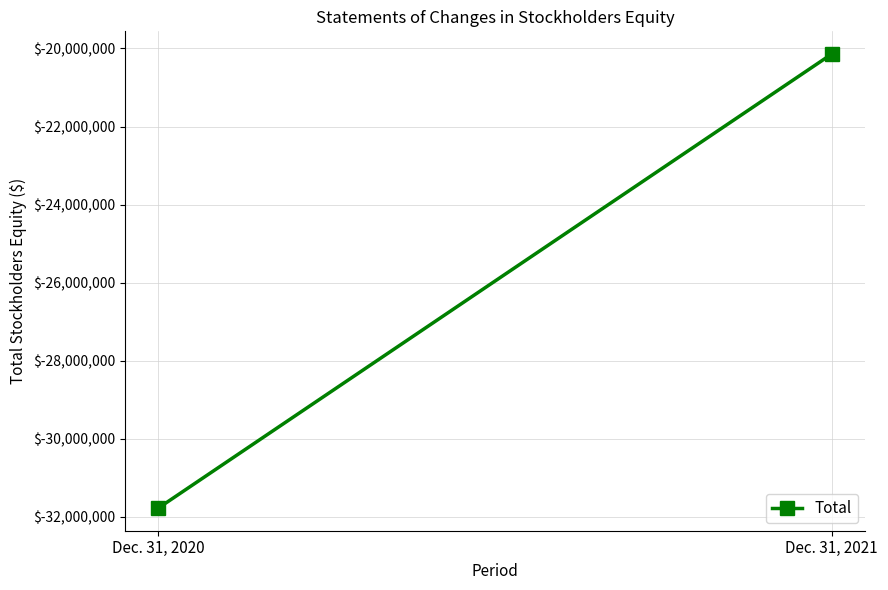

Rank the categories by value from lowest to highest.

Dec. 31, 2020, Dec. 31, 2021